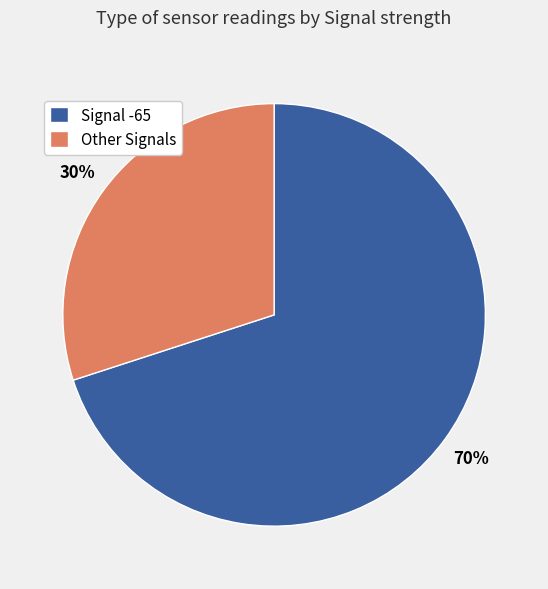

Is there any slice that represents more than half of the pie?

Yes